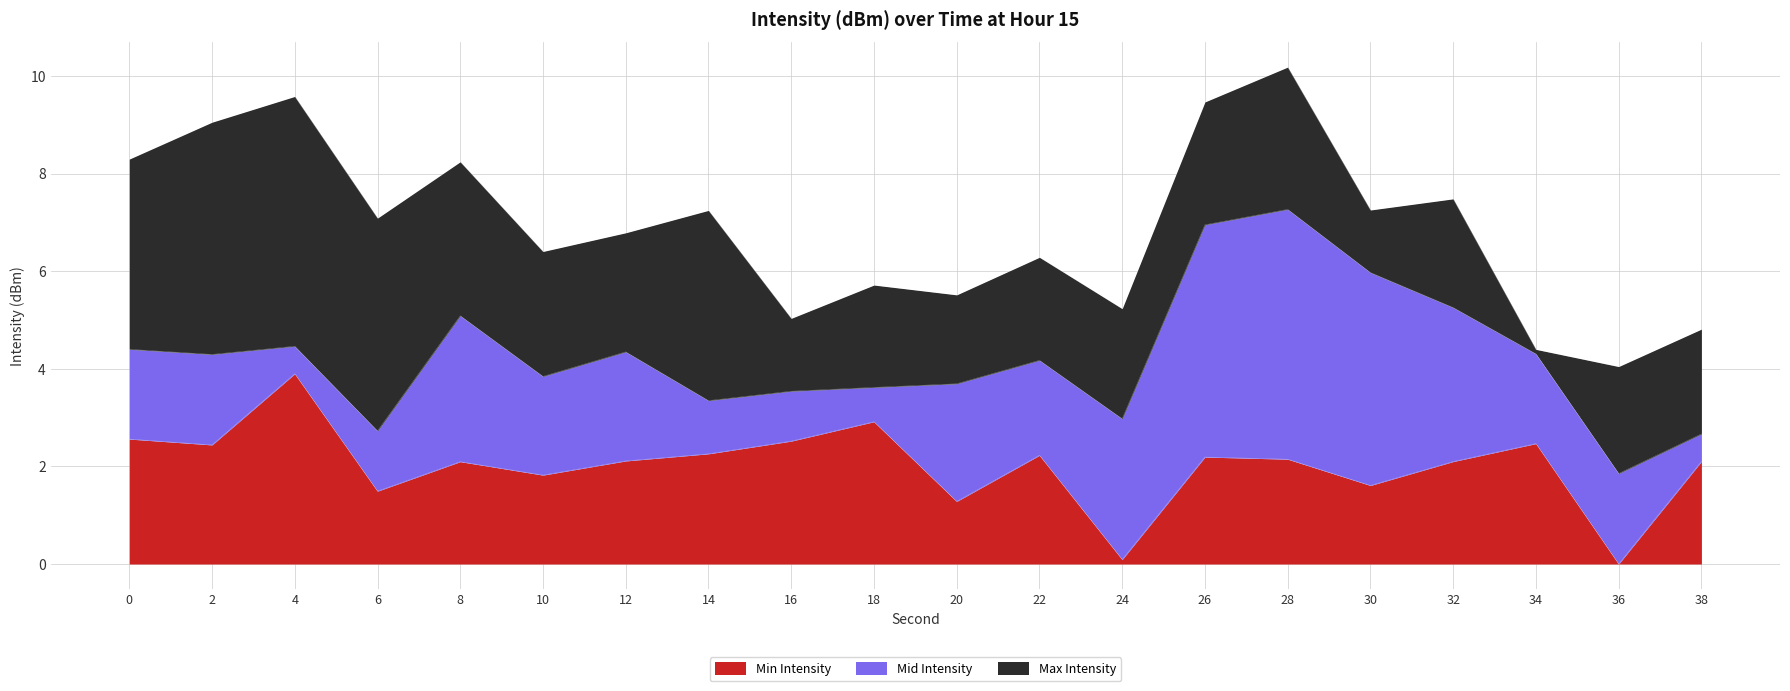

How many lines are shown in the chart?

3